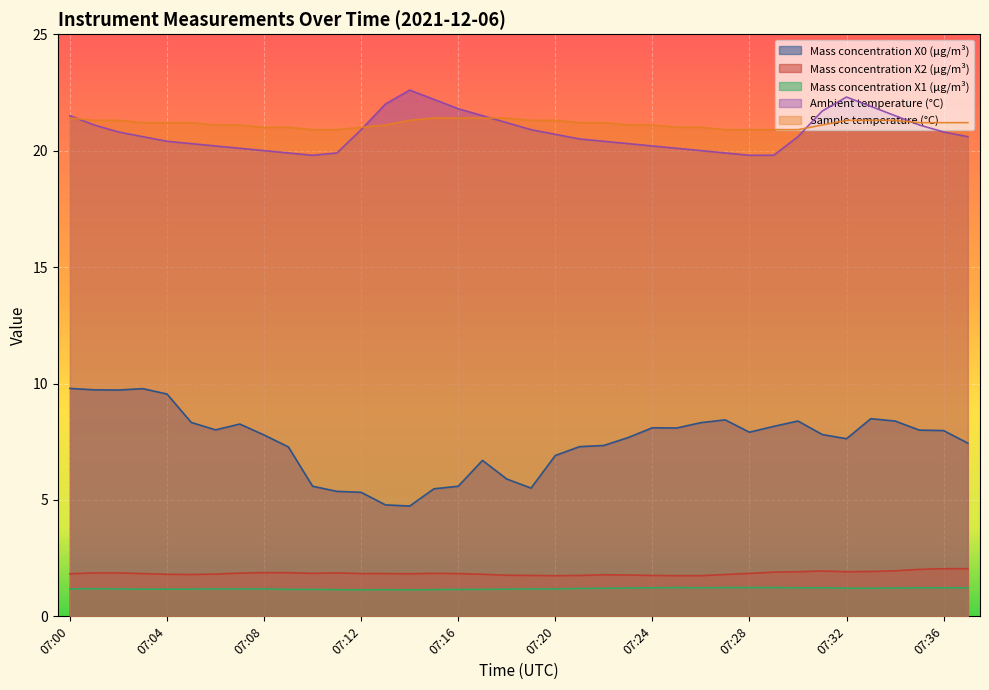

At 07:17, list the series in order from smallest to largest.

Mass concentration X1 (μg/m³), Mass concentration X2 (μg/m³), Mass concentration X0 (μg/m³), Sample temperature (°C), Ambient temperature (°C)